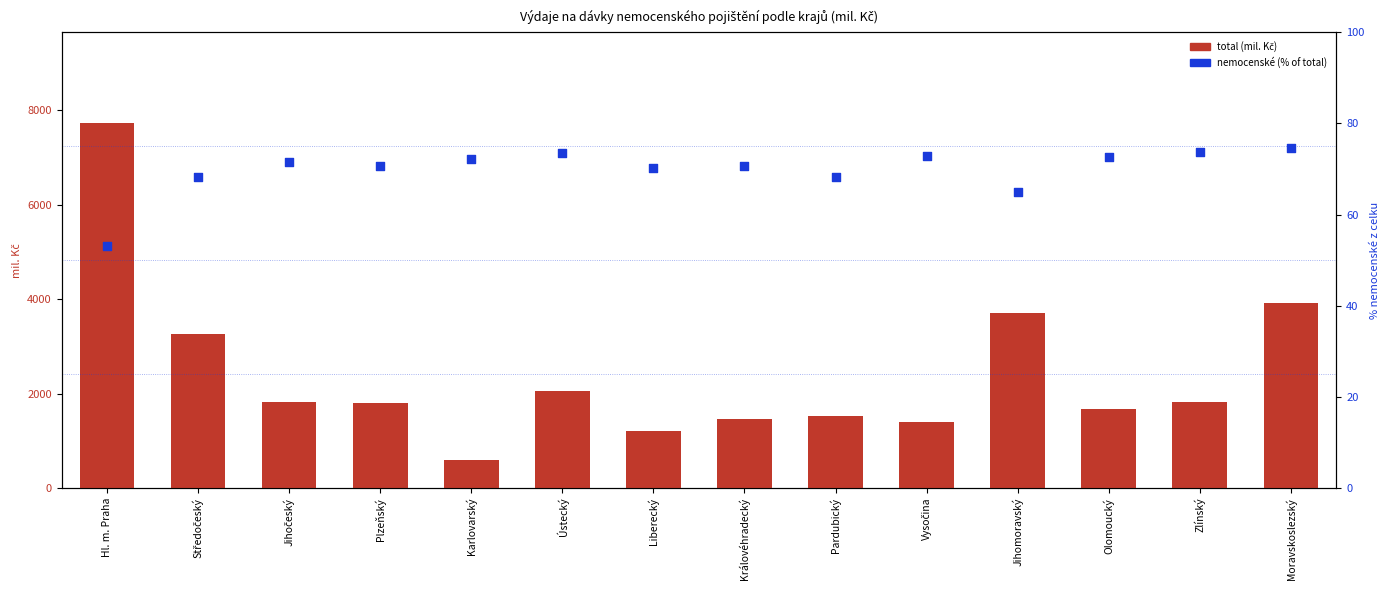

Is the value of total (mil. Kč) at Karlovarský greater than the value of nemocenské (% of total) at Liberecký?

Yes